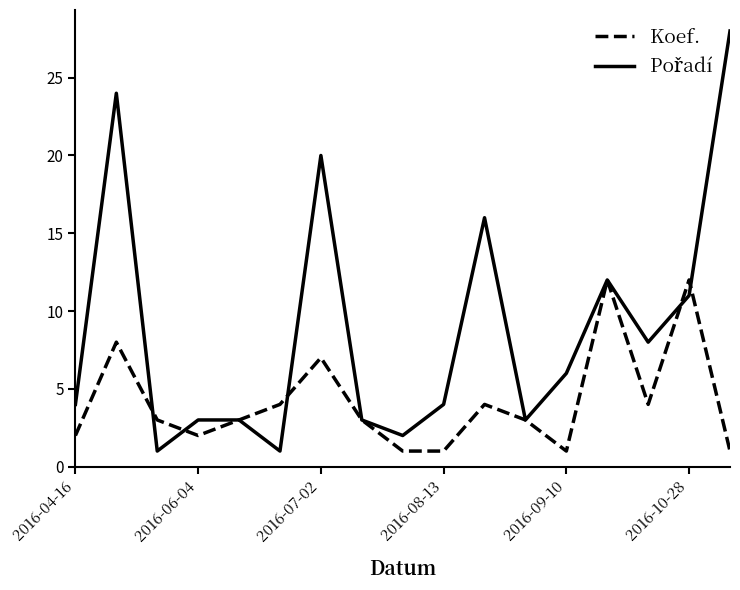

What is the maximum value for Koef.?

12